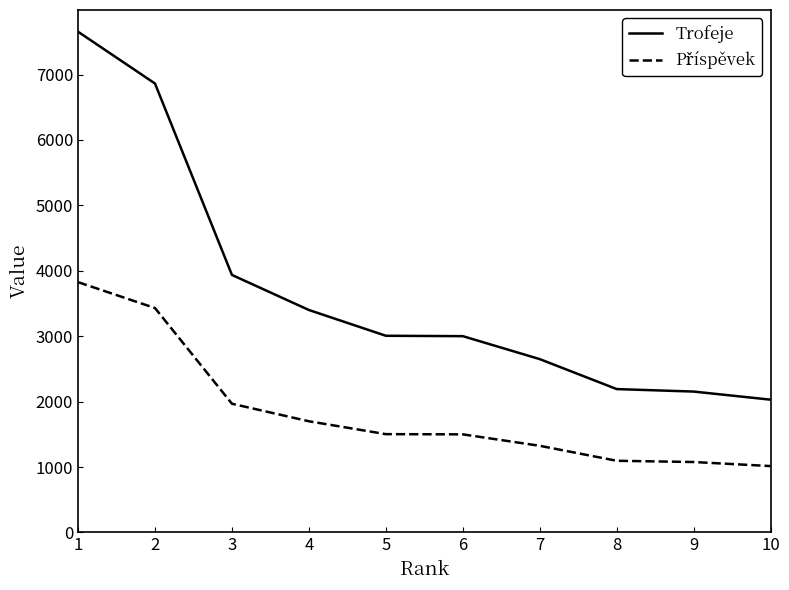

What is the difference between the maximum and minimum values in the Trofeje series?

5625